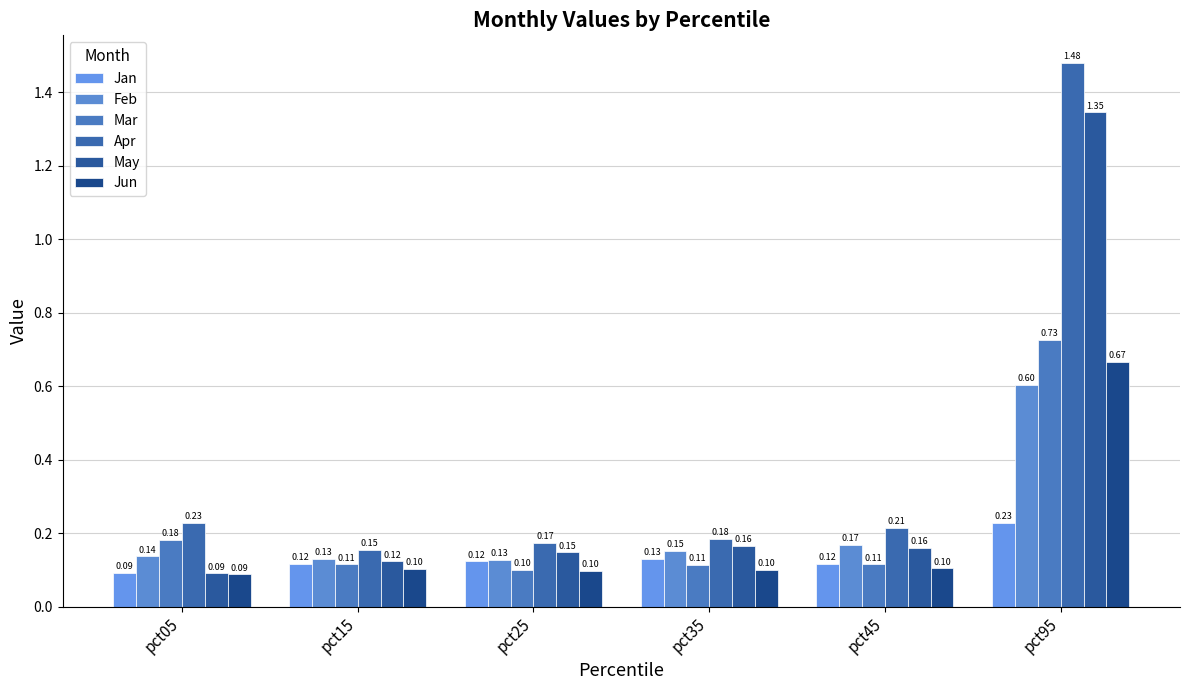

How many distinct data groups are displayed?

6